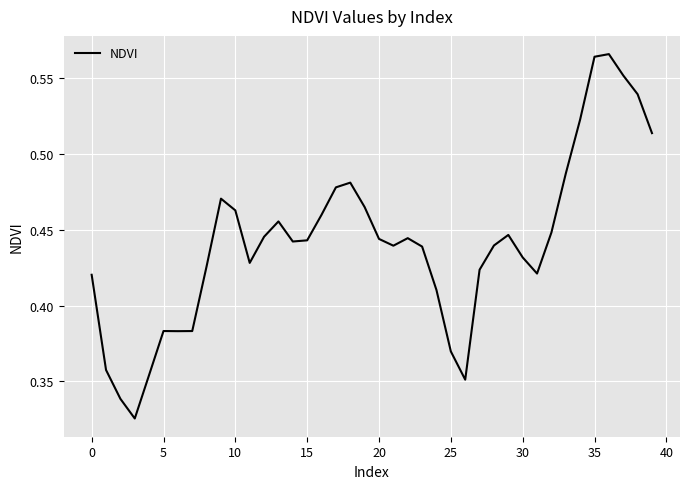

True or false: there are more than 2 points higher than both neighbors.

True